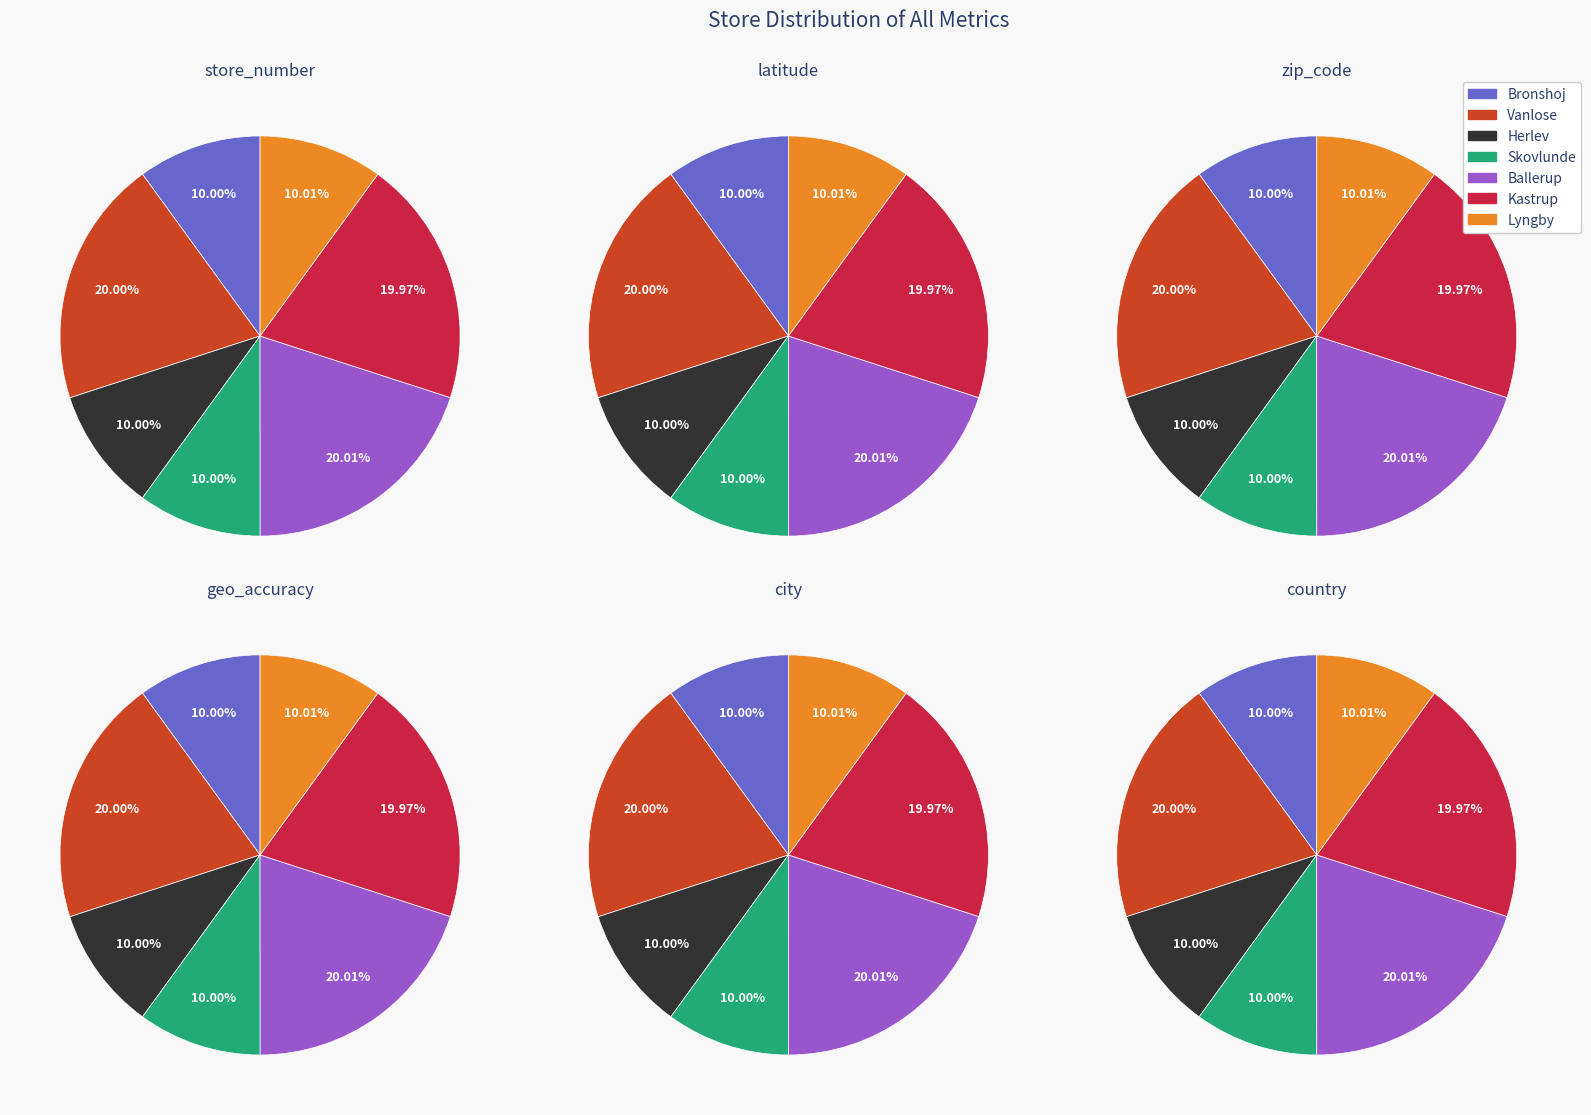

Is it true that 817 is 10% of the pie?

True